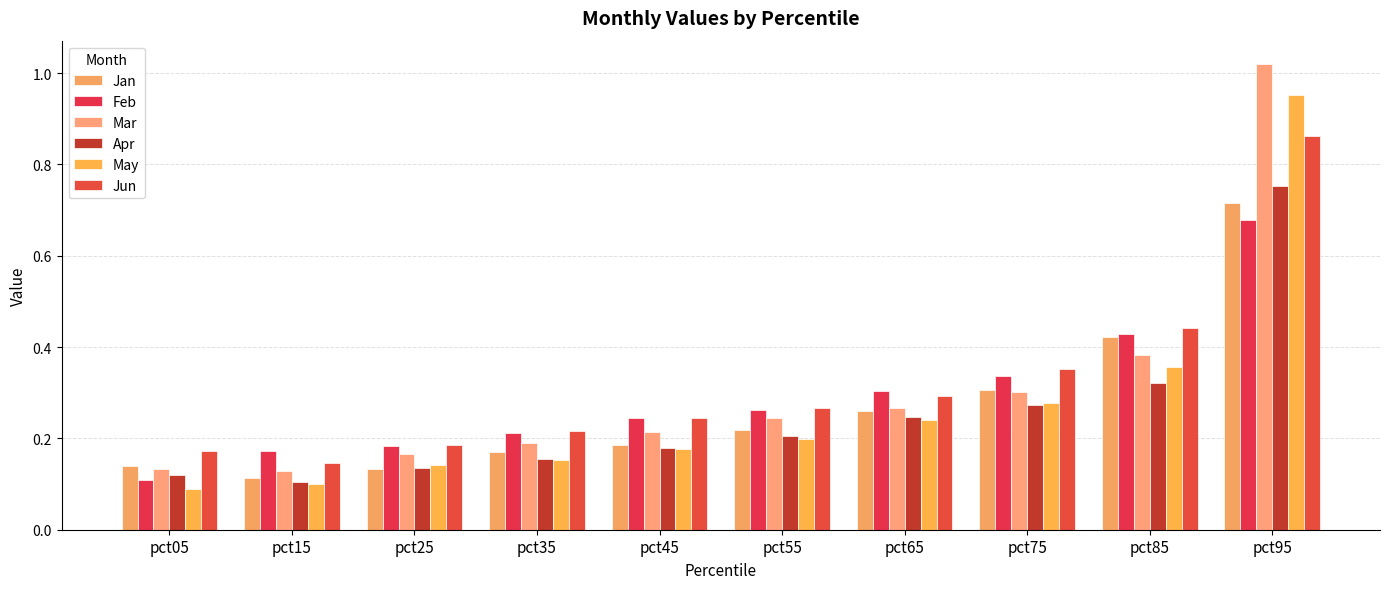

Which series has the largest total across all categories?

Jun